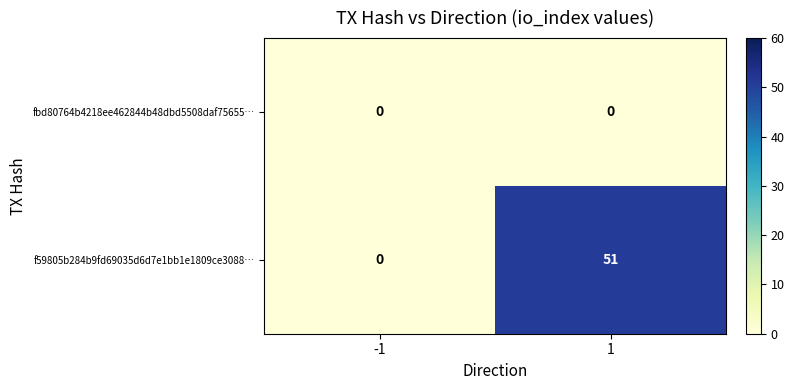

Reading left to right, extract all data points from this chart.

fbd80764b4218ee462844b48dbd5508daf75655…: 0	0
f59805b284b9fd69035d6d7e1bb1e1809ce3088…: 0	51